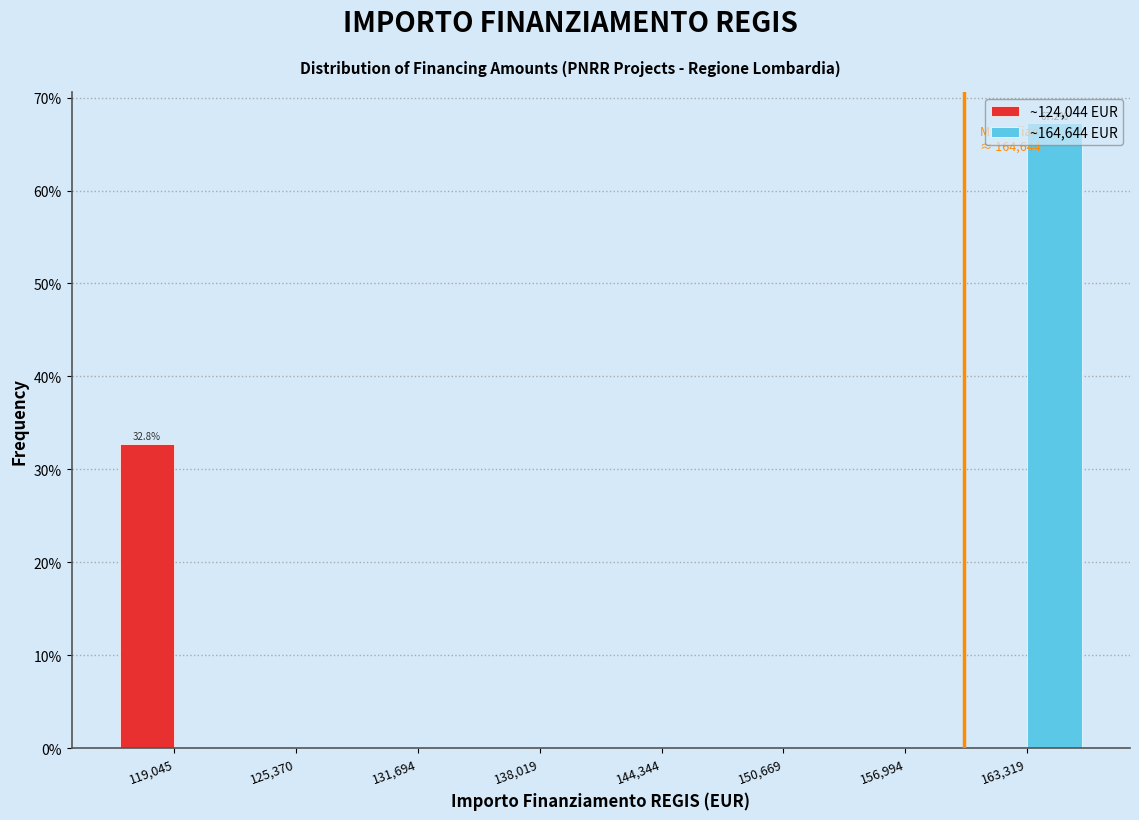

The value of ~164,644 EUR at 131,694 is 0.0. True or false?

True